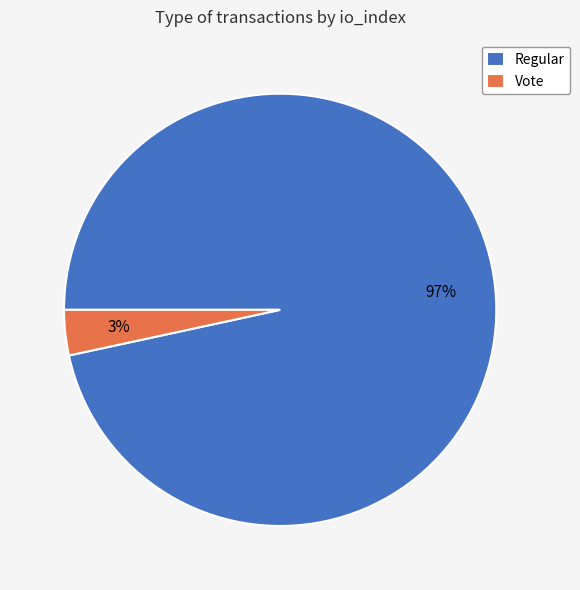

Which category accounts for the majority?

Regular